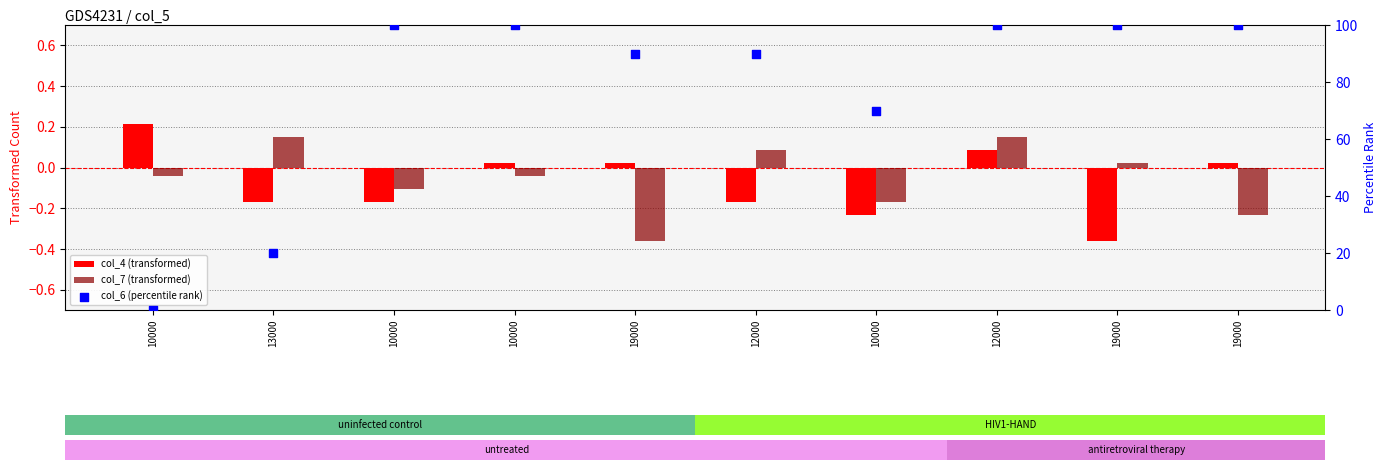

At which category is the sum across all series the highest?

12000